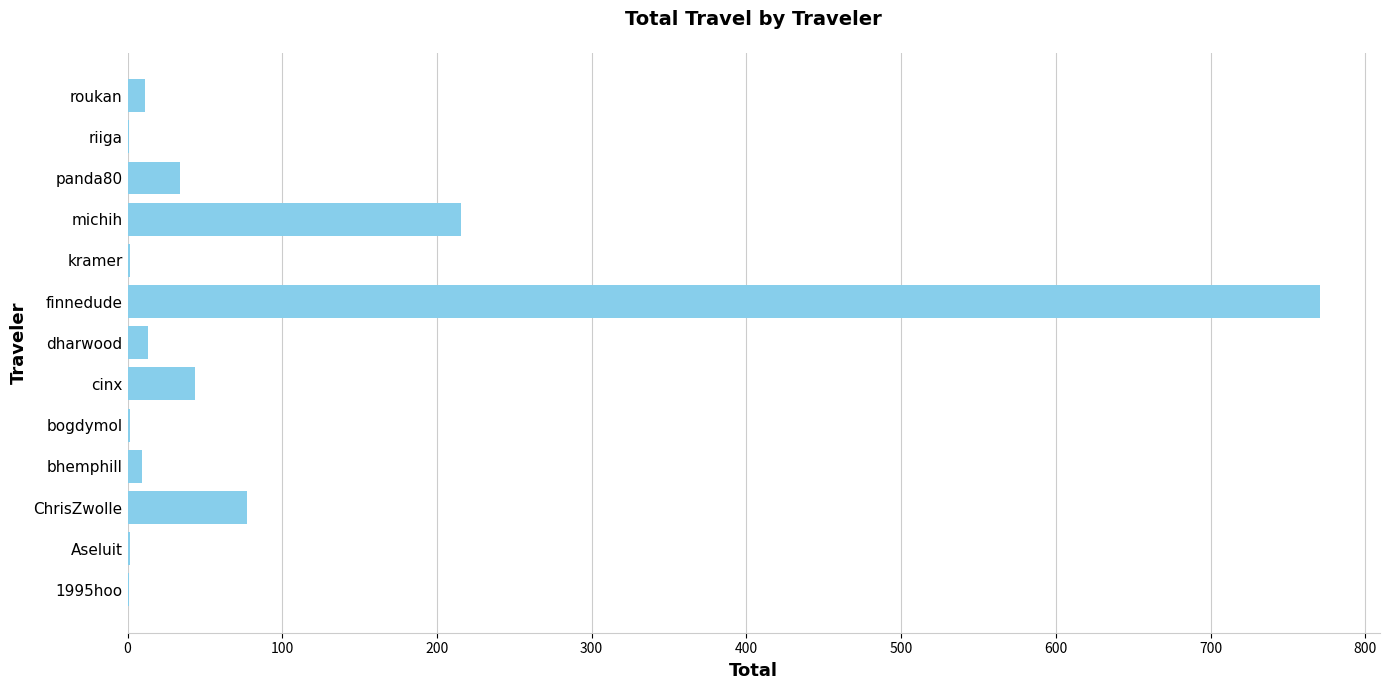

What is the sum of all values?

1180.3